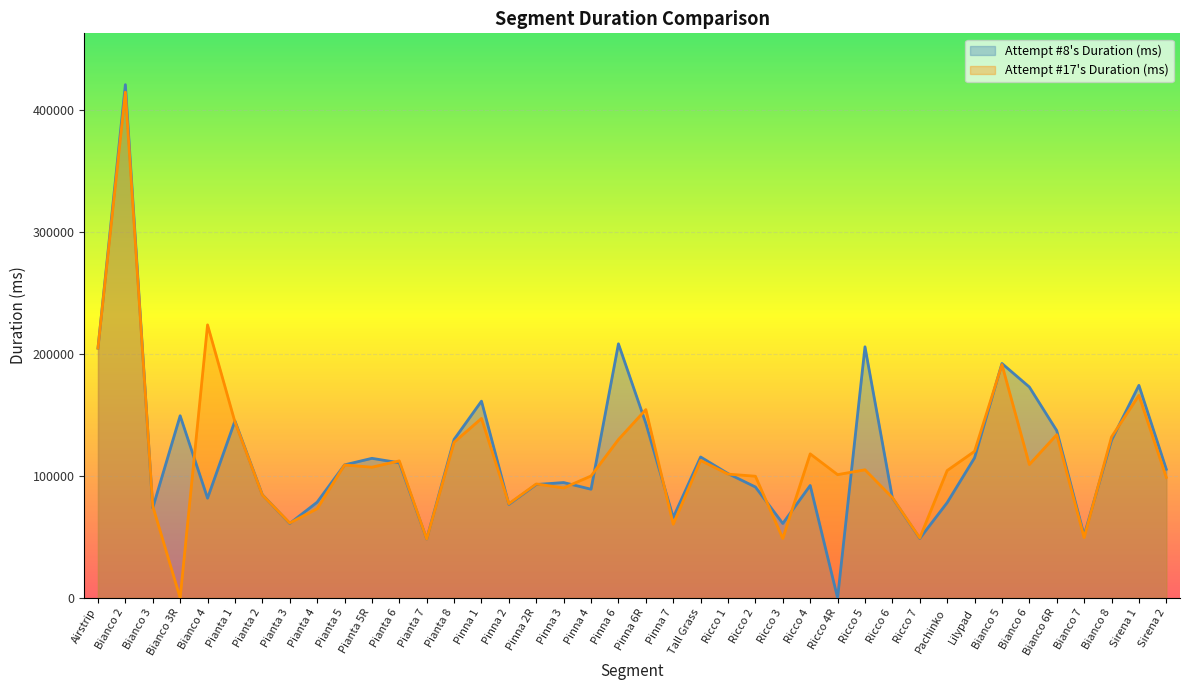

At which label does Attempt #8's Duration (ms) first exceed 105370?

Airstrip